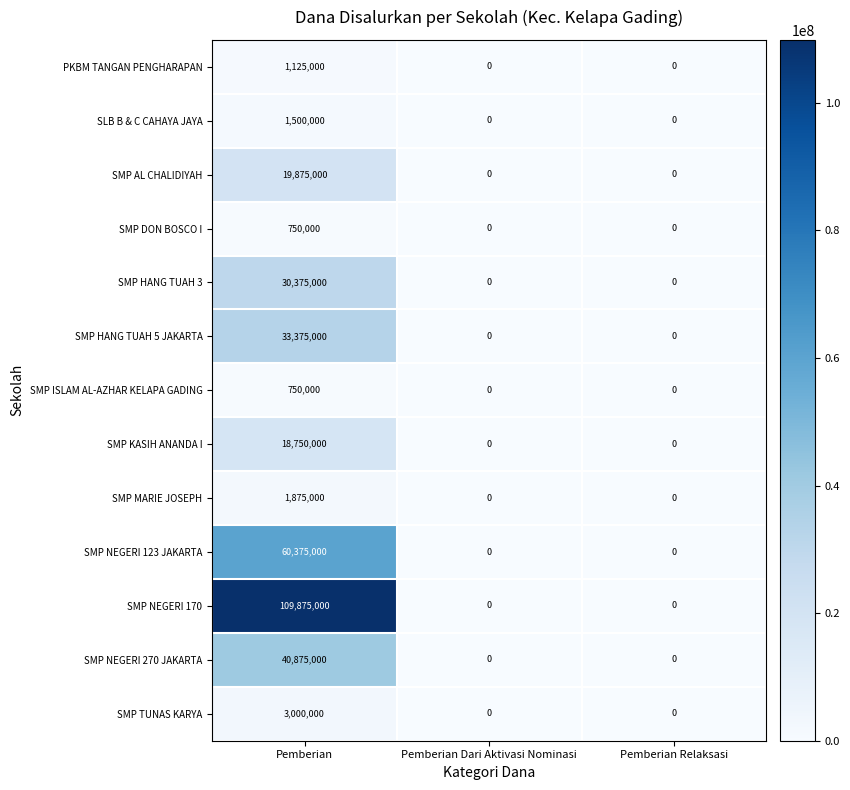

What is the greatest value displayed?

109875000